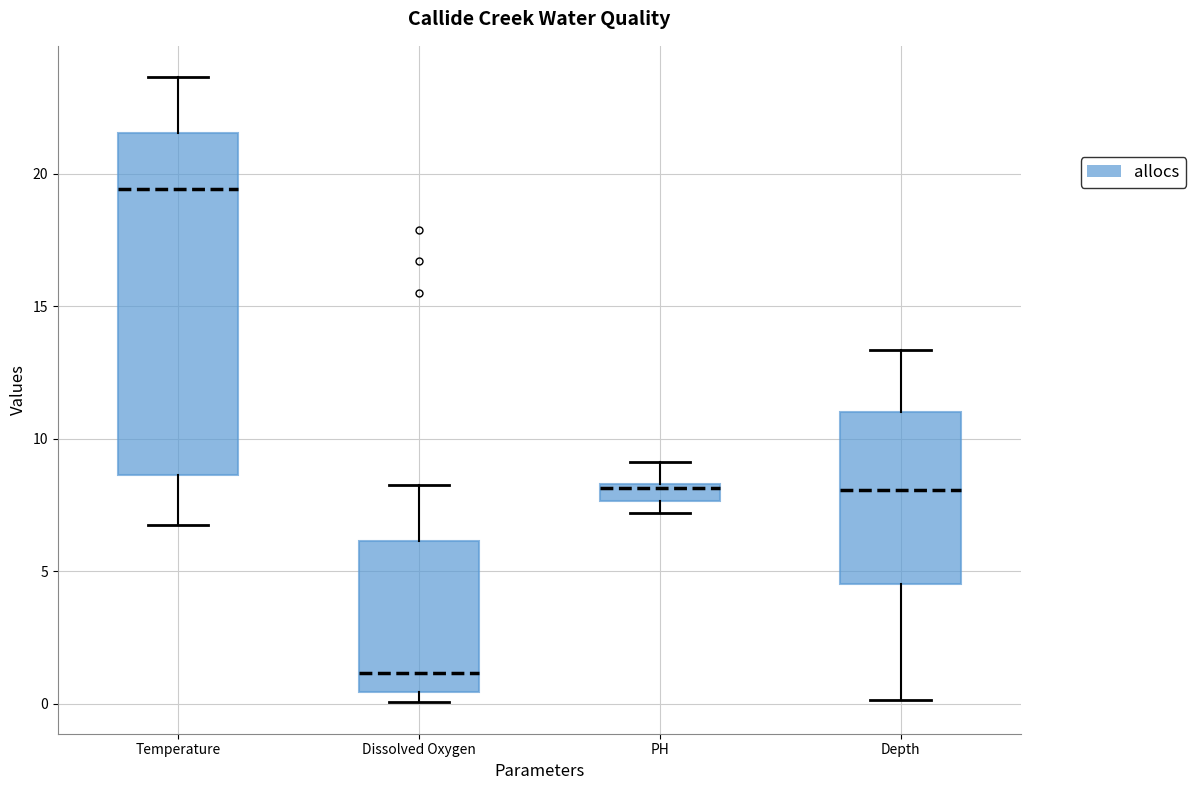

Which box has the highest median line?

Temperature